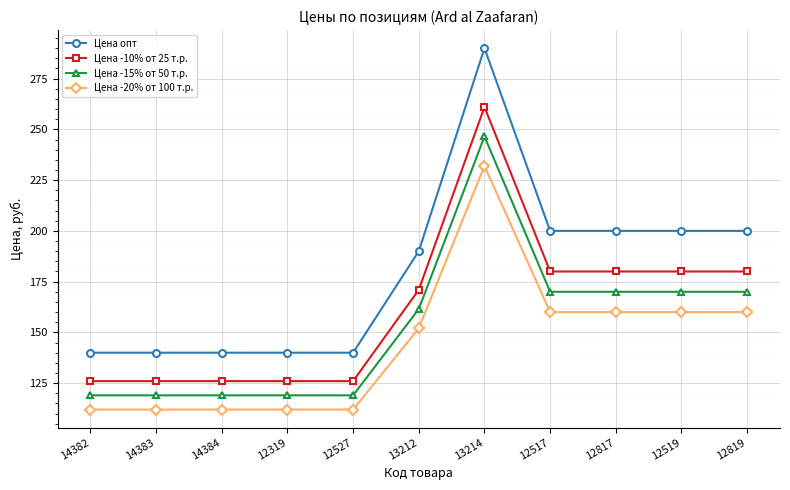

Reading right to left, extract all data points from this chart.

Цена опт: 12819=200.0	12519=200.0	12817=200.0	12517=200.0	13214=290.0	13212=190.0	12527=140.0	12319=140.0	14384=140.0	14383=140.0	14382=140.0
Цена -10% от 25 т.р.: 12819=180.0	12519=180.0	12817=180.0	12517=180.0	13214=261.0	13212=171.0	12527=126.0	12319=126.0	14384=126.0	14383=126.0	14382=126.0
Цена -15% от 50 т.р.: 12819=170.0	12519=170.0	12817=170.0	12517=170.0	13214=246.5	13212=161.5	12527=119.0	12319=119.0	14384=119.0	14383=119.0	14382=119.0
Цена -20% от 100 т.р.: 12819=160.0	12519=160.0	12817=160.0	12517=160.0	13214=232.0	13212=152.0	12527=112.0	12319=112.0	14384=112.0	14383=112.0	14382=112.0